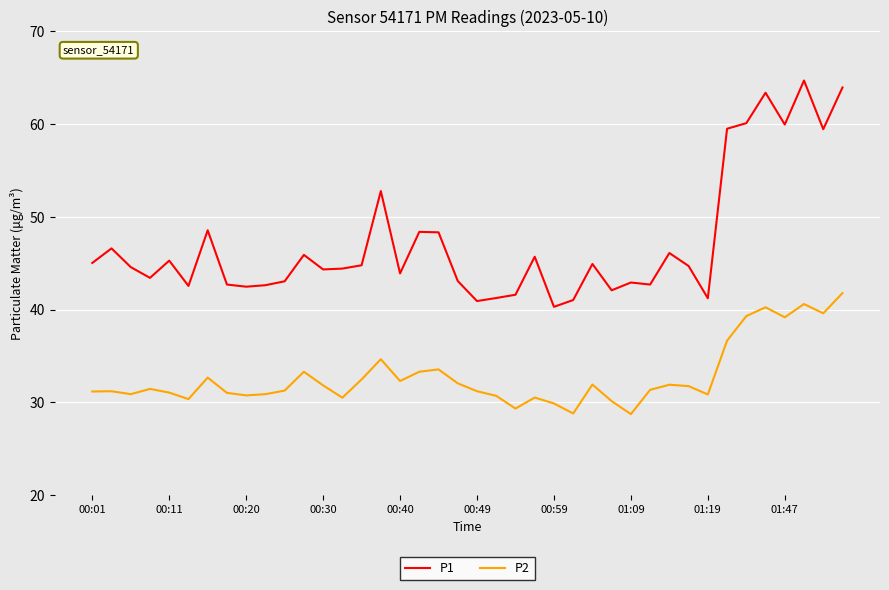

What are all the series names shown in the legend?

P1, P2